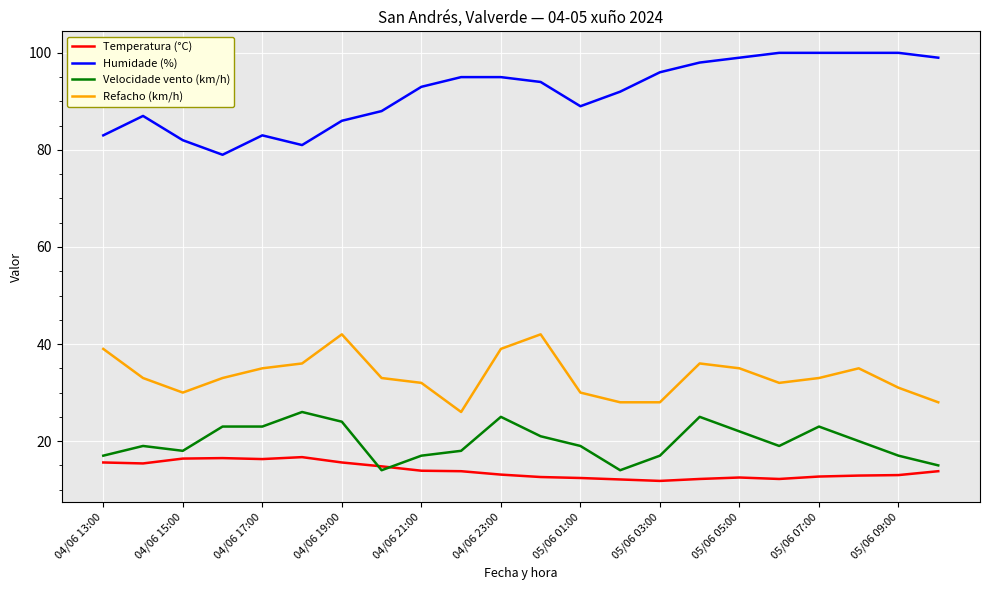

Which series has the largest range (max minus min)?

Humidade (%)